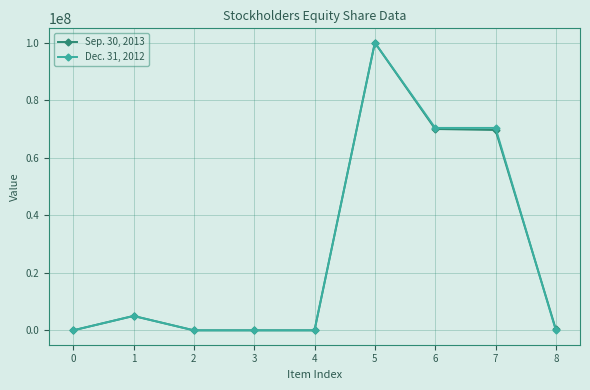

Rank the series at 7 from lowest to highest value.

Sep. 30, 2013, Dec. 31, 2012